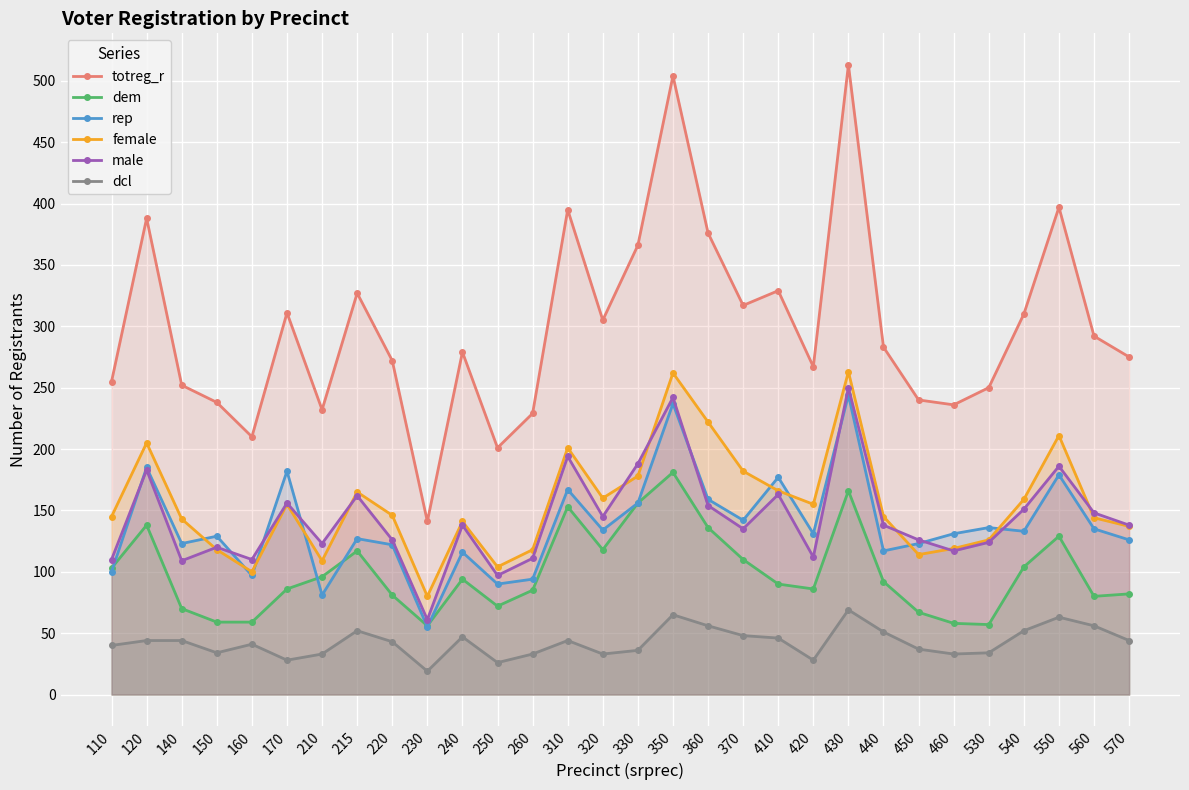

Reading left to right, extract all data points from this chart.

totreg_r: 255	388	252	238	210	311	232	327	272	141	279	201	229	395	305	366	504	376	317	329	267	513	283	240	236	250	310	397	292	275
dem: 103	138	70	59	59	86	96	117	81	56	94	72	85	153	118	156	181	136	110	90	86	166	92	67	58	57	104	129	80	82
rep: 100	185	123	129	97	182	81	127	122	55	116	90	94	167	134	156	237	159	142	177	131	244	117	123	131	136	133	179	135	126
female: 145	205	143	118	100	155	109	165	146	80	141	104	118	201	160	178	262	222	182	166	155	263	145	114	119	126	159	211	144	137
male: 110	183	109	120	110	156	123	162	126	61	138	97	111	194	145	188	242	154	135	163	112	250	138	126	117	124	151	186	148	138
dcl: 40	44	44	34	41	28	33	52	43	19	47	26	33	44	33	36	65	56	48	46	28	69	51	37	33	34	52	63	56	44